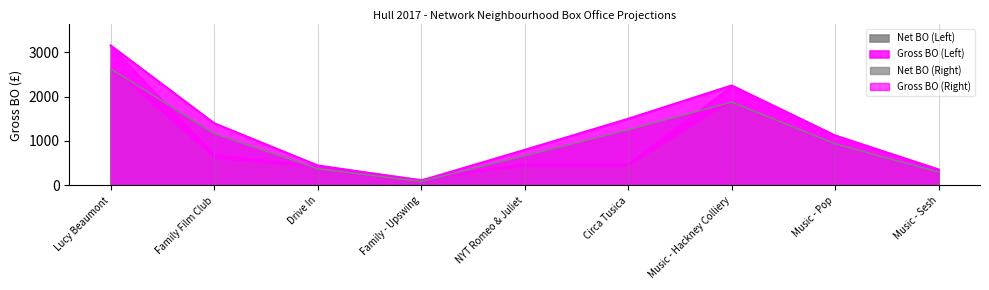

What is the minimum value shown in the chart?

91.7